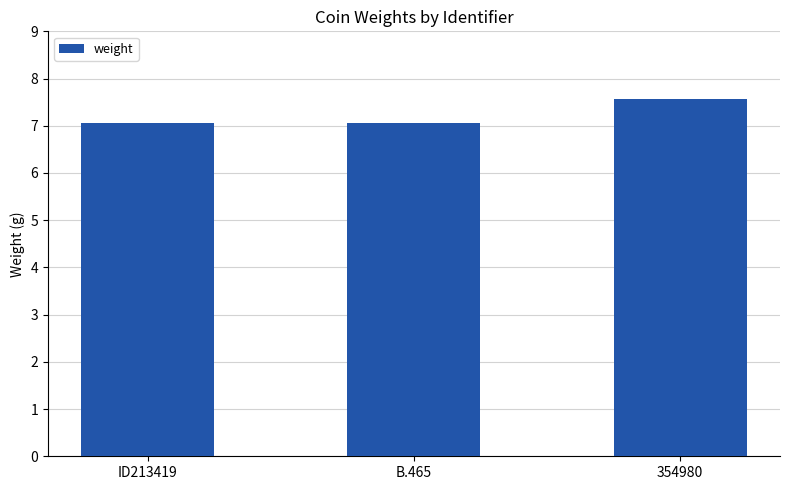

The value at ID213419 is 11.4. True or false?

False